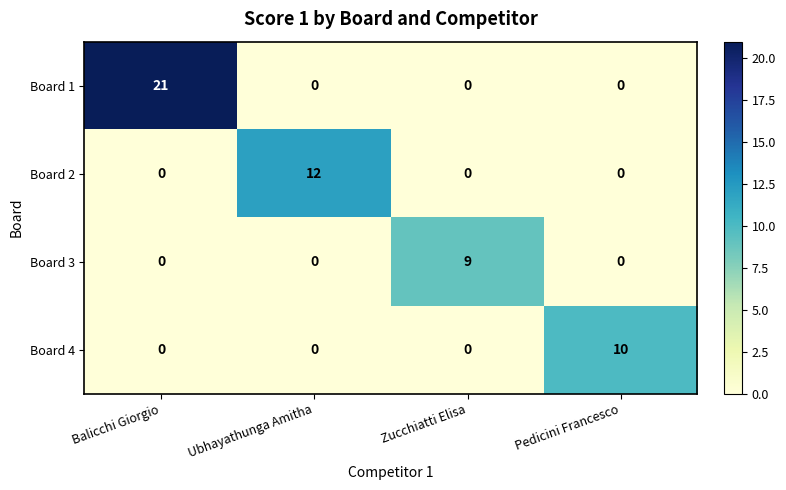

At which label does Board 1 reach its peak?

Balicchi Giorgio